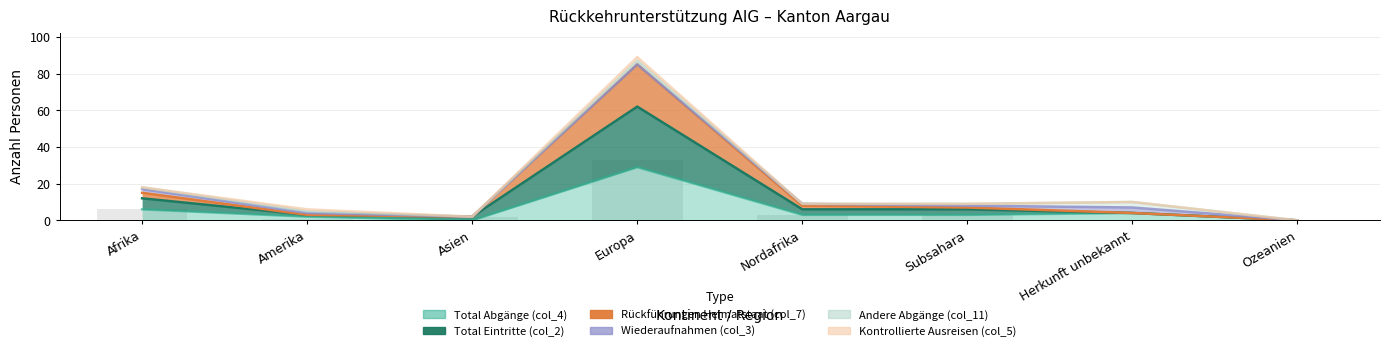

Is it true that Rückführungen Heimatstaat (col_7) equals 85 at Europa?

True